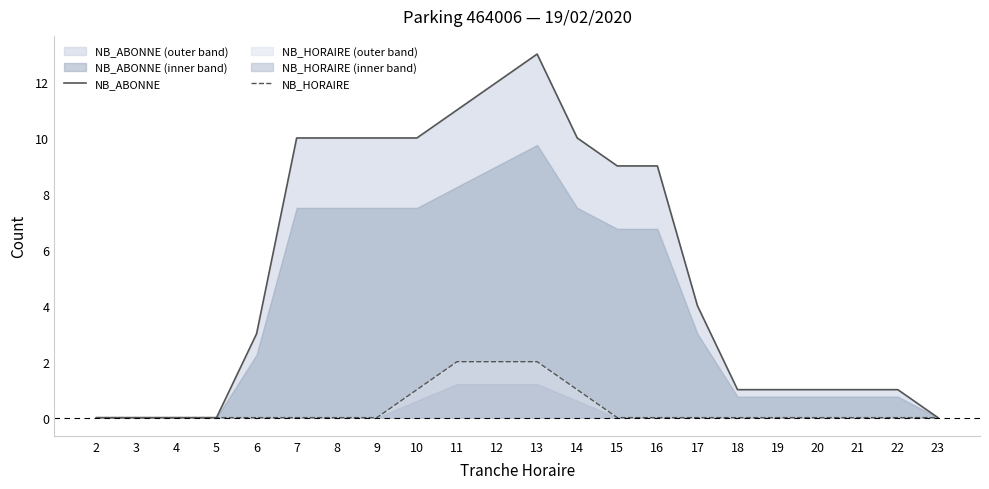

Which category has the lowest value in the NB_HORAIRE series?

2